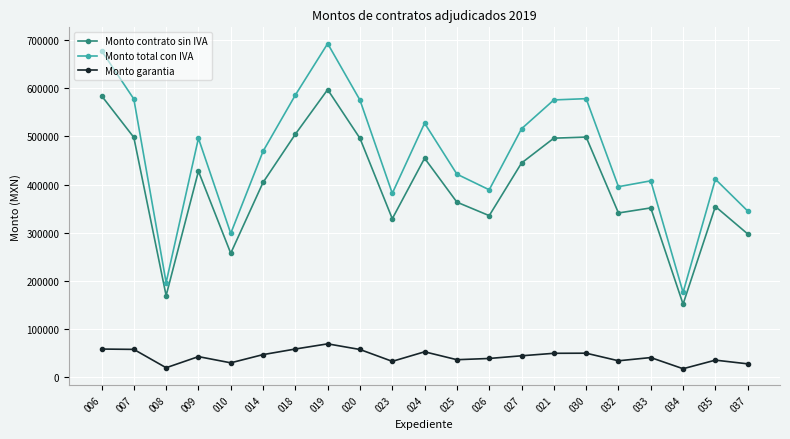

Rank the series by their average value, from lowest to highest.

Monto garantia, Monto contrato sin IVA, Monto total con IVA